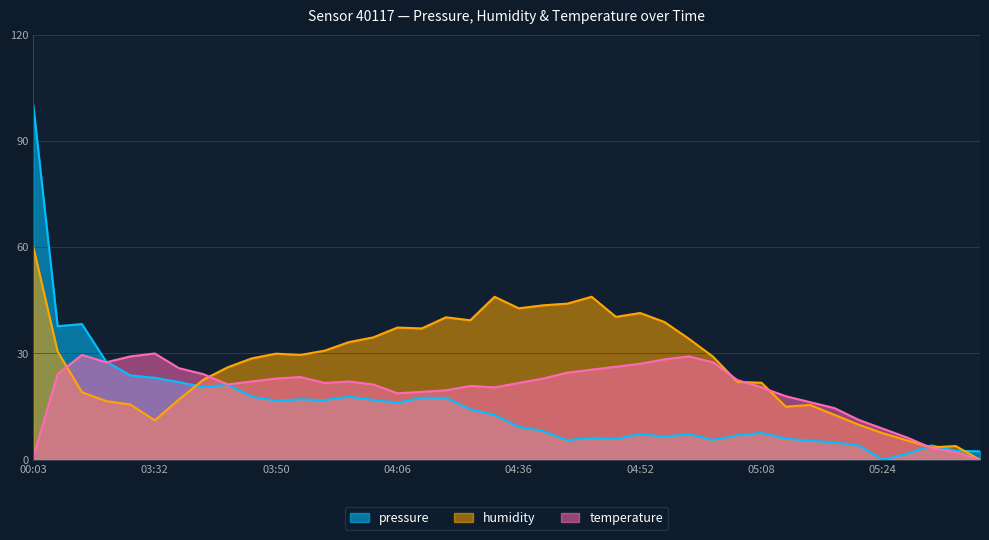

What is the spread (max minus min) of values at 03:35?

8.8